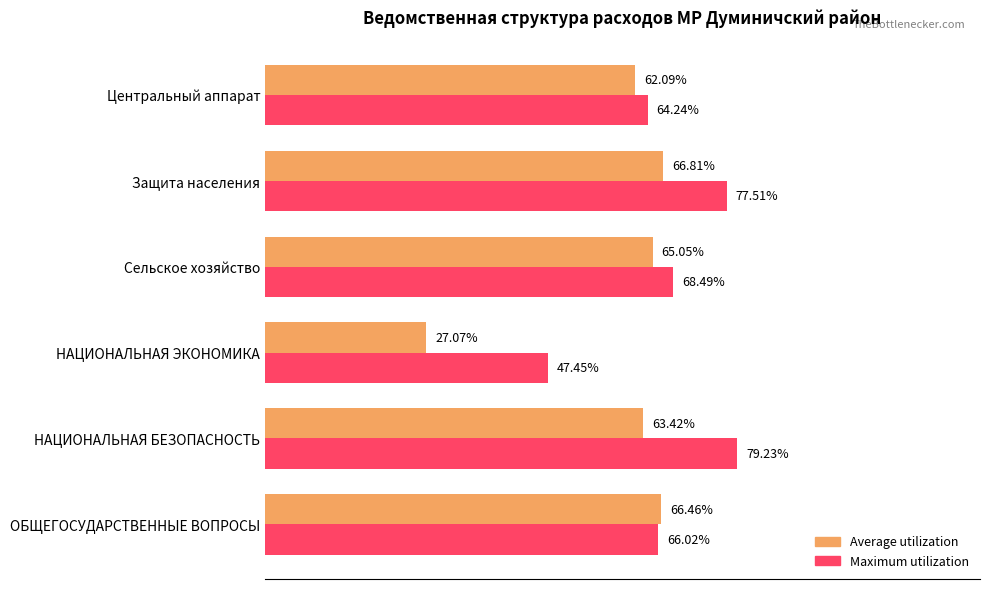

At which category is the sum across all series the highest?

Защита населения